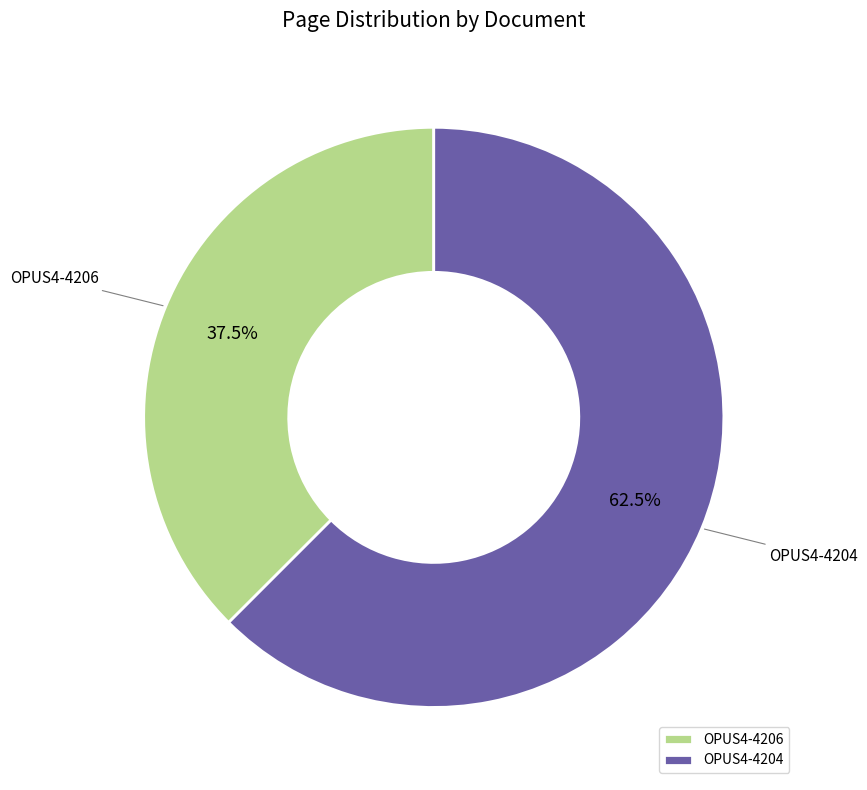

To the nearest percent, what is the combined percentage of OPUS4-4204 and OPUS4-4206?

100%